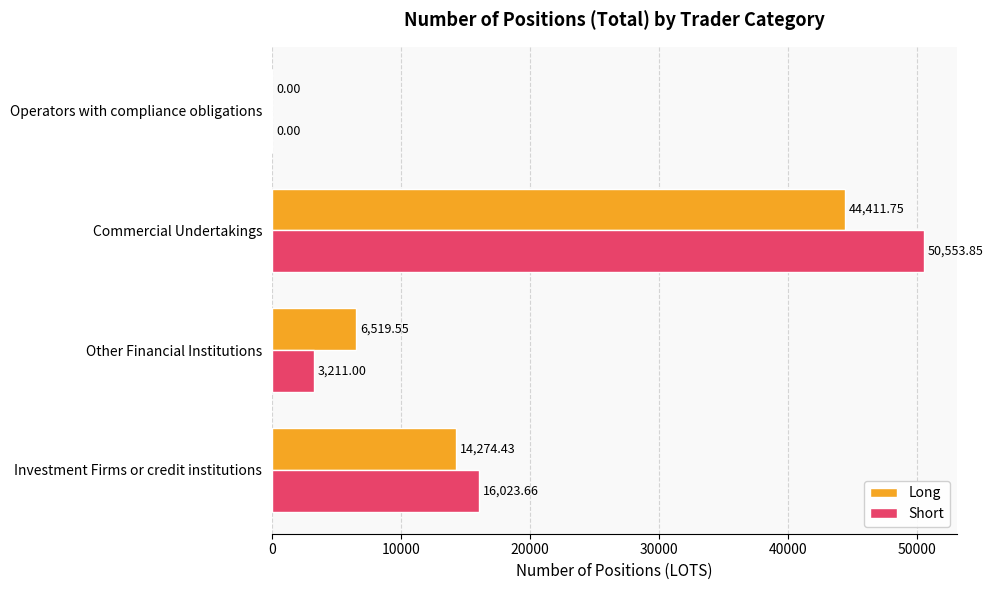

At which category is the sum across all series the highest?

Commercial Undertakings